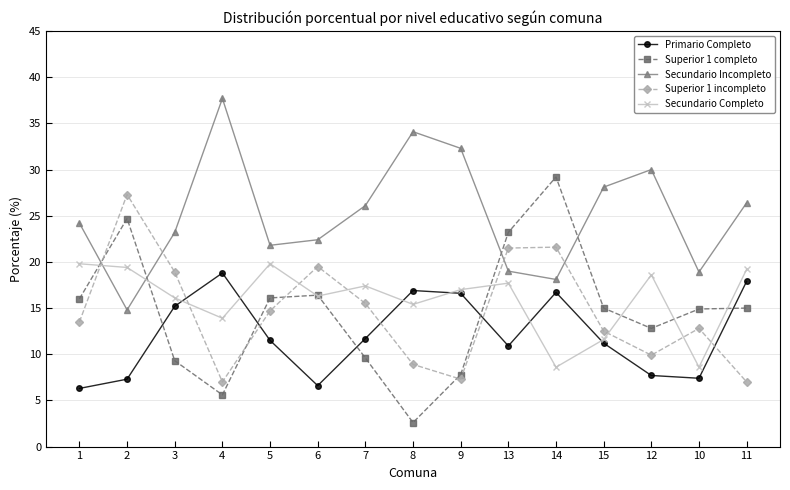

What is the highest value of the Superior 1 incompleto series?

27.3